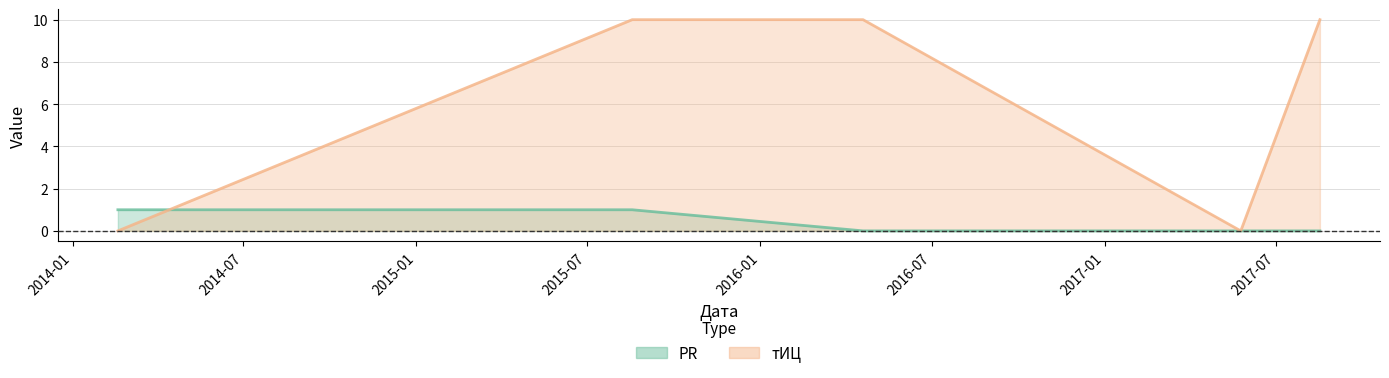

At which category does the chart reach its peak across all series?

2015-08-18